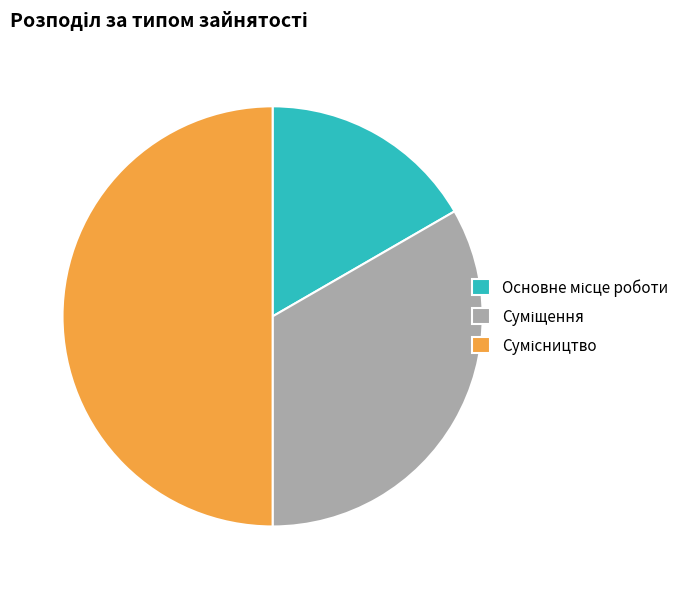

How many segments does this pie chart have?

3